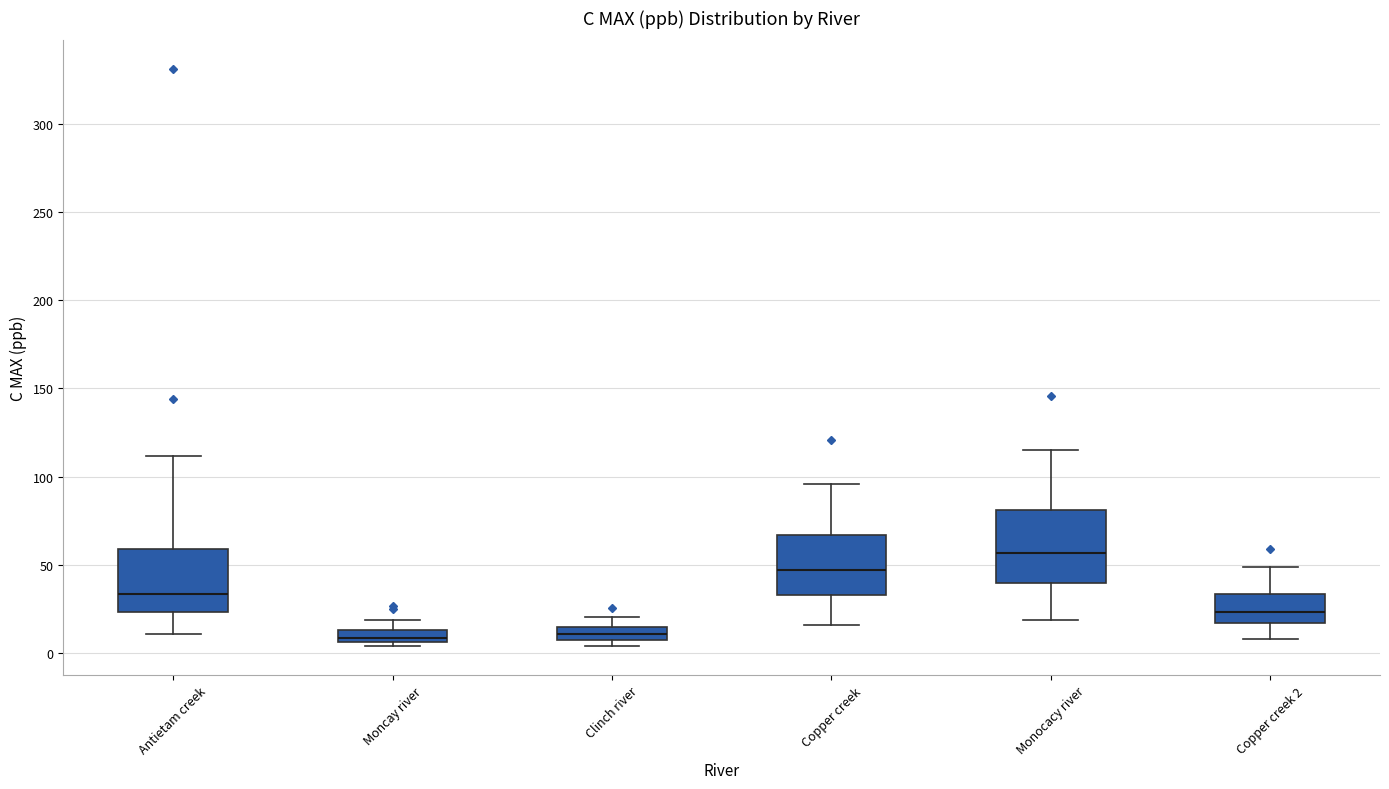

Where does the upper whisker of the box for Copper creek 2 end on the y-axis? The values are not printed on the chart, so give them approximately, as read against the axis.

50